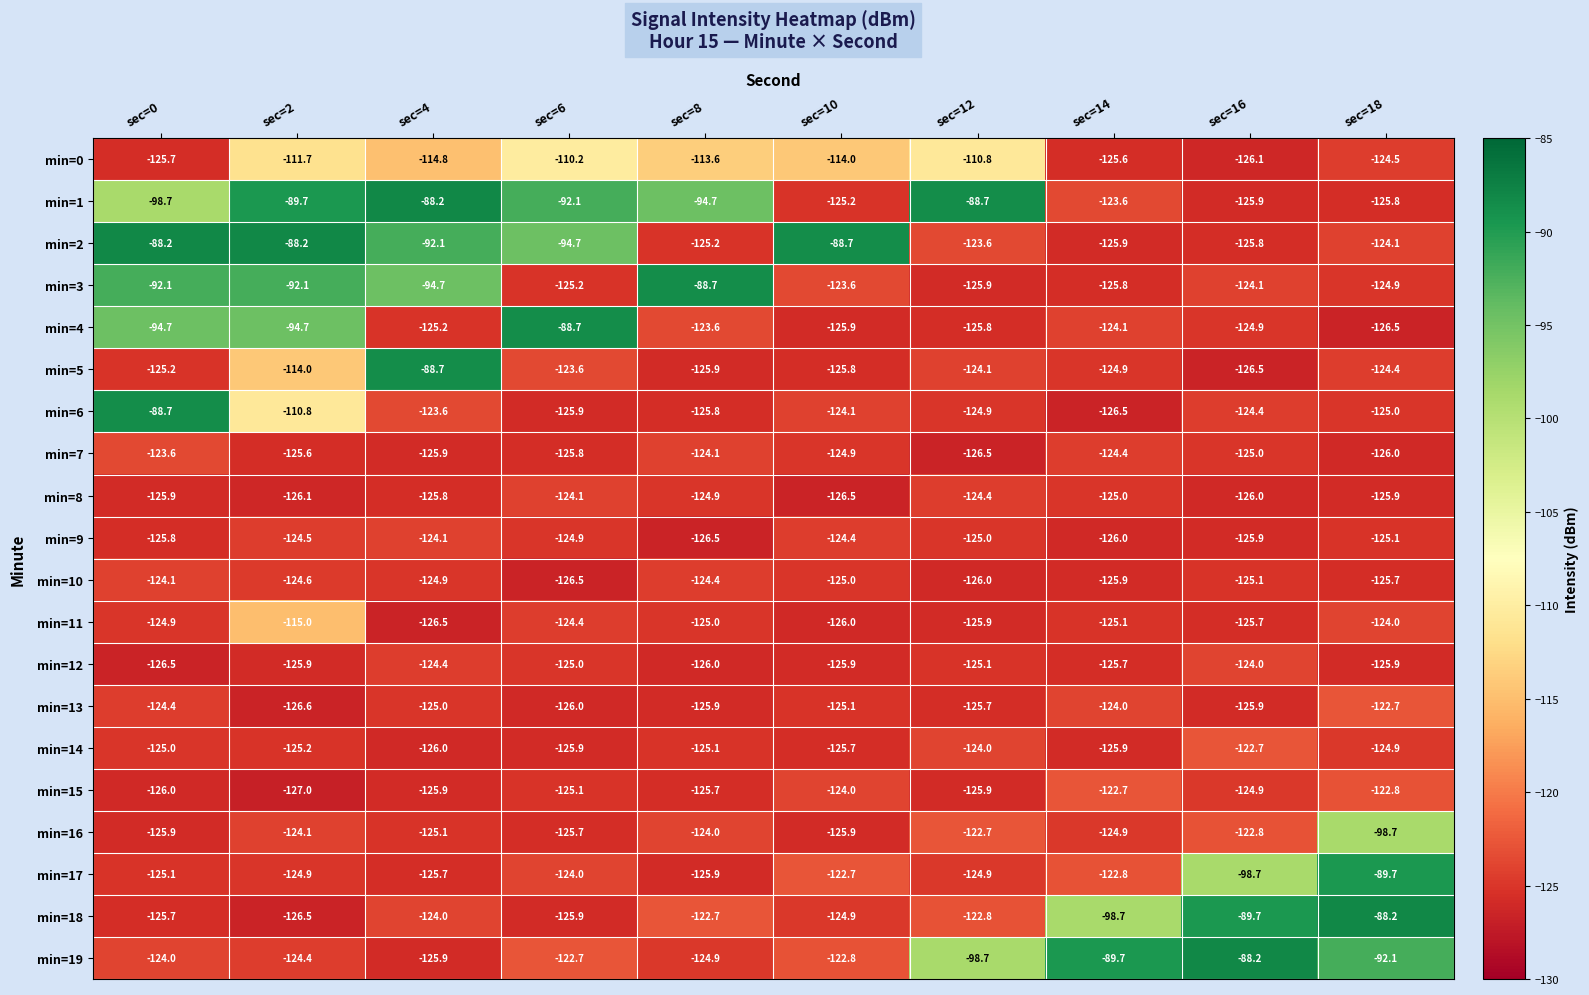

What is the sum of the min=7 values at sec=6 and sec=2?

-251.4